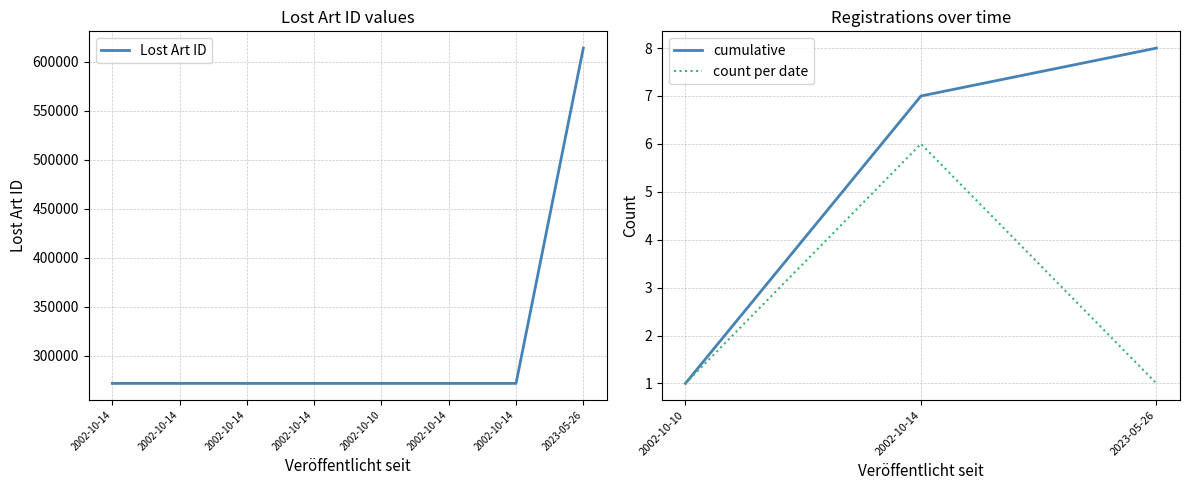

List the labels in order of value, smallest first.

2002-10-10, 2002-10-14, 2002-10-14, 2002-10-14, 2002-10-14, 2002-10-14, 2002-10-14, 2023-05-26